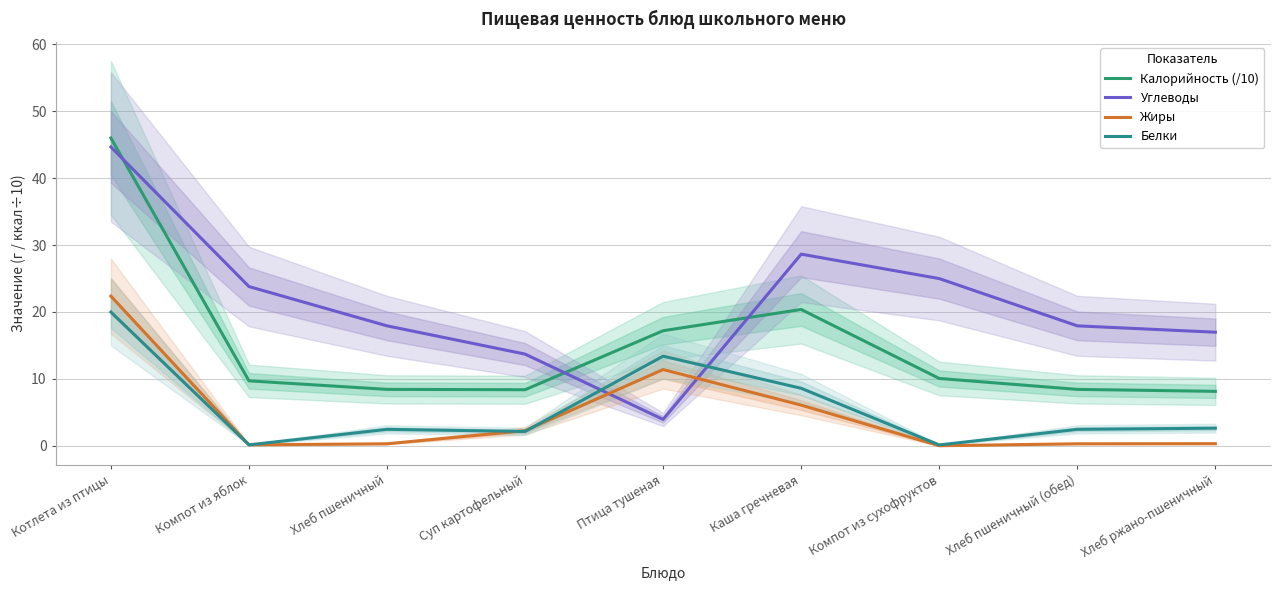

Which category has the lowest value in the Жиры series?

Компот из сухофруктов